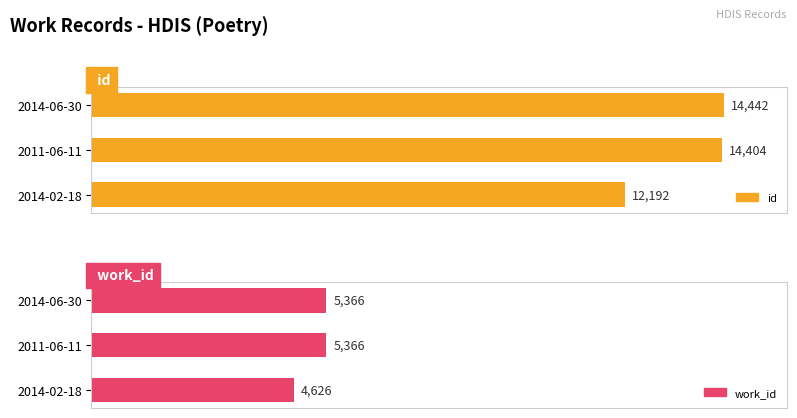

Is the value of work_id at 2011-06-11 greater than the value of id at 2011-06-11?

No